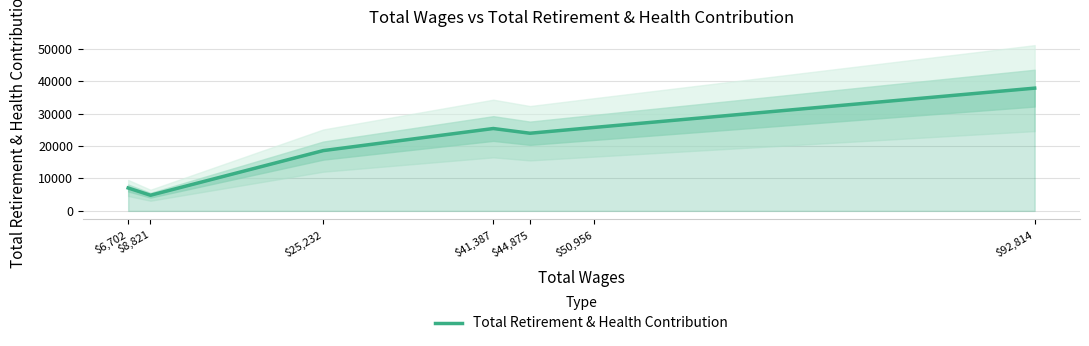

At which category does the data reach its first local valley?

$8,821